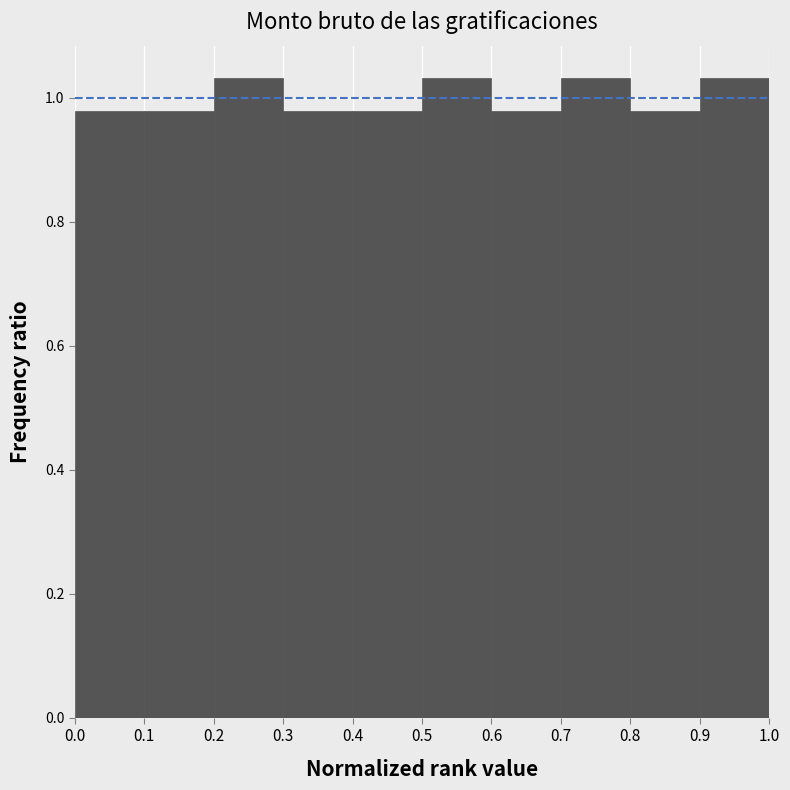

Reading left to right, transcribe this chart: for each bar, give the range it covers on the x-axis and its height. The values are not printed on the chart, so give them approximately, as read against the axis.

0.0 to 0.1: 0.98
0.1 to 0.2: 0.98
0.2 to 0.3: 1.04
0.3 to 0.4: 0.98
0.4 to 0.5: 0.98
0.5 to 0.6: 1.04
0.6 to 0.7: 0.98
0.7 to 0.8: 1.04
0.8 to 0.9: 0.98
0.9 to 1.0: 1.04